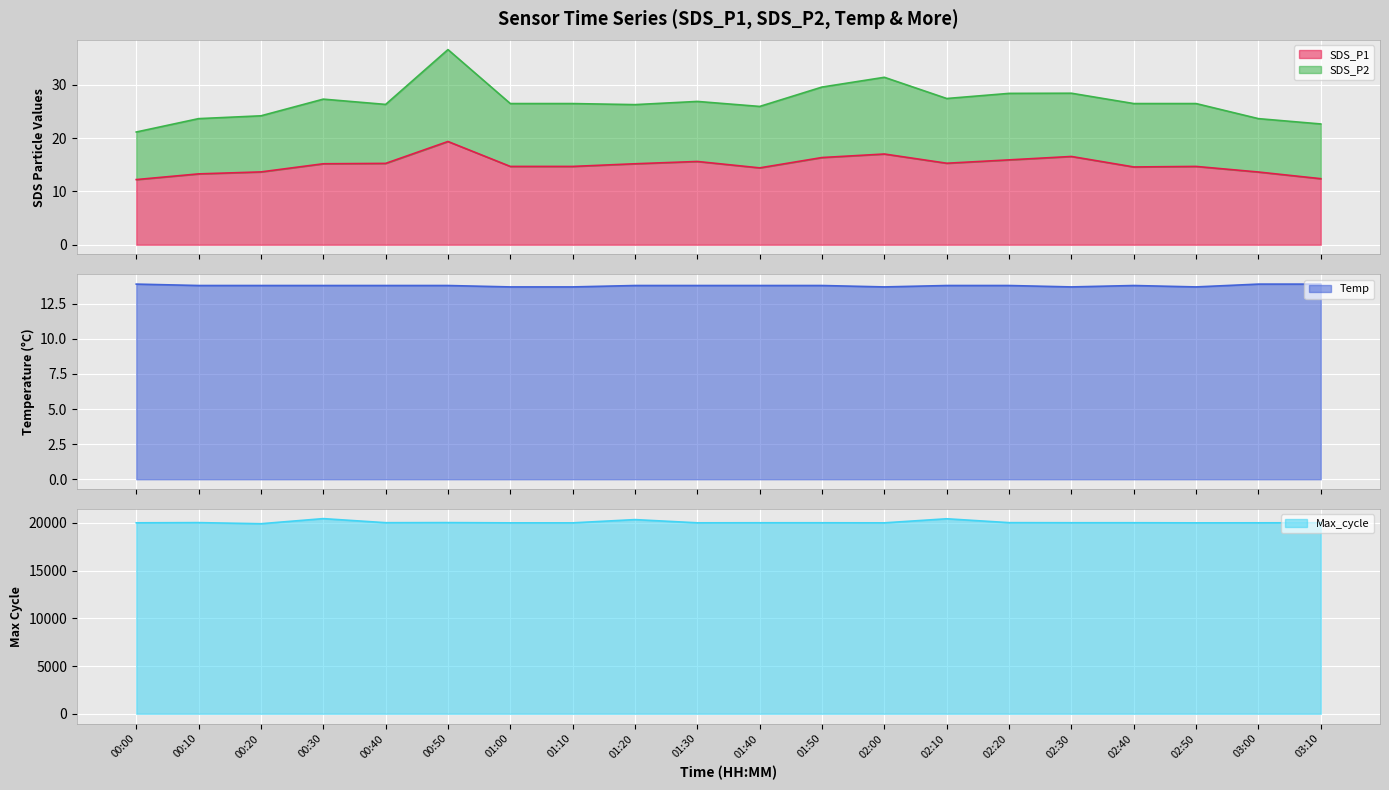

What is the minimum value shown in the chart?

12.2